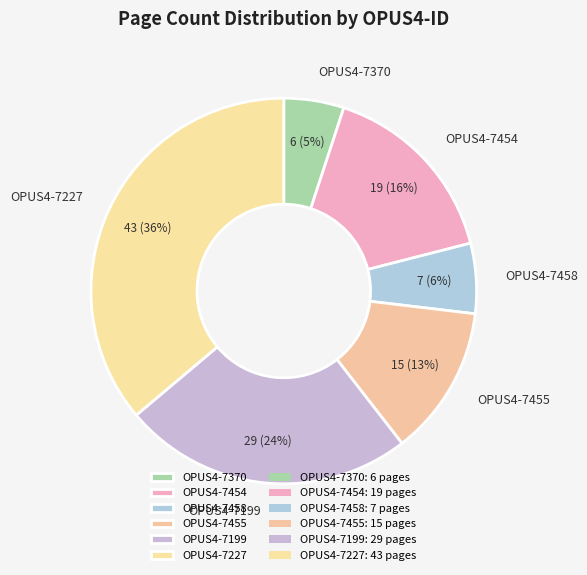

Is OPUS4-7454 the majority of the pie?

No